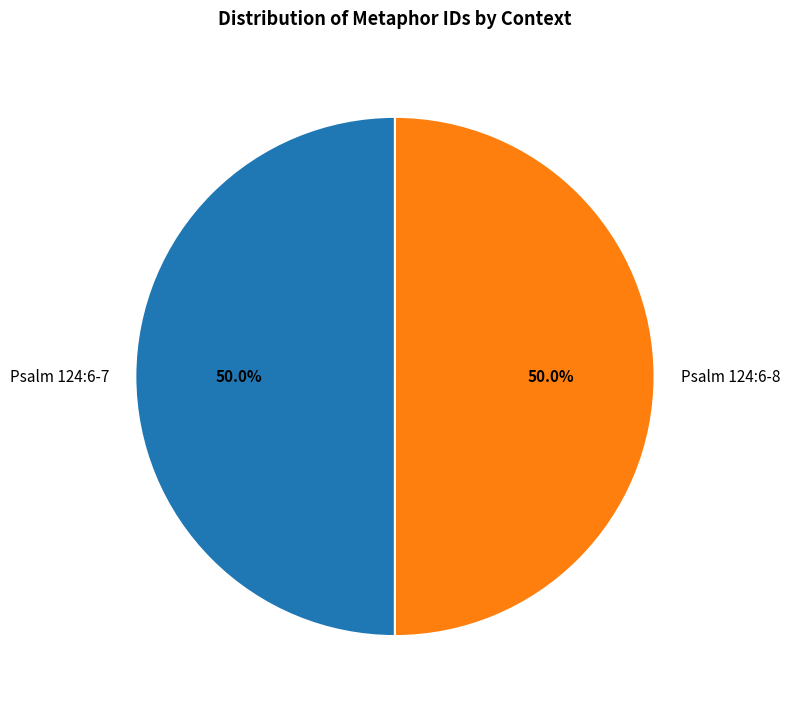

What percentage is the Psalm 124:6-8 slice, to the nearest percent?

50%